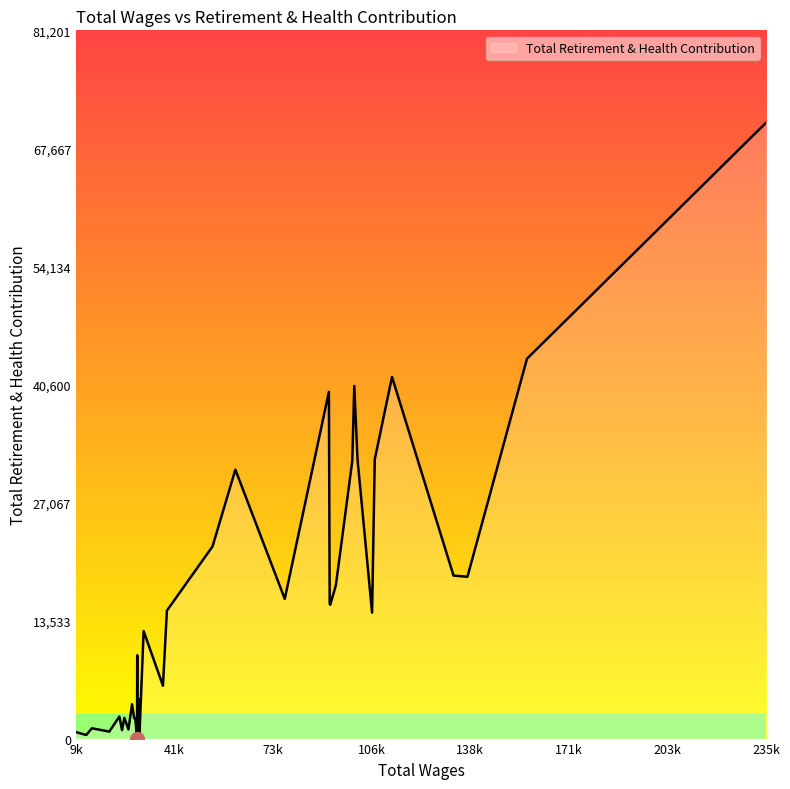

What is the difference between the maximum and minimum values?

70610